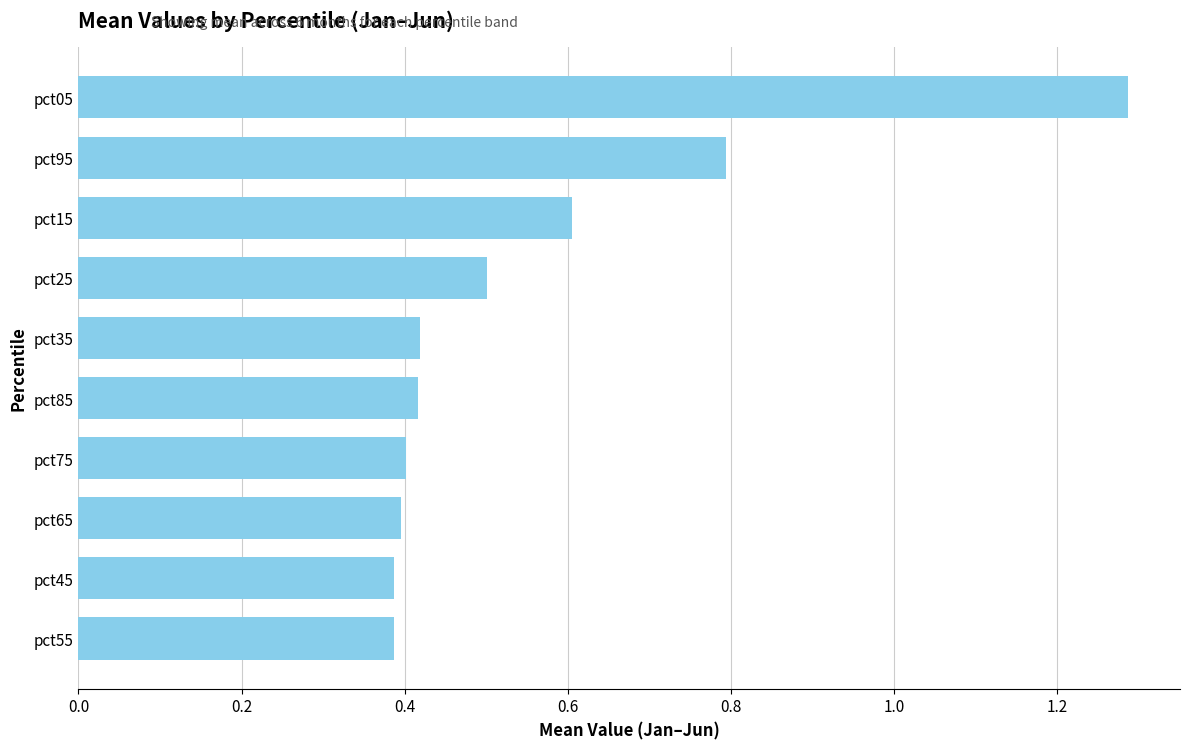

The value at pct55 is 0.4. True or false?

True